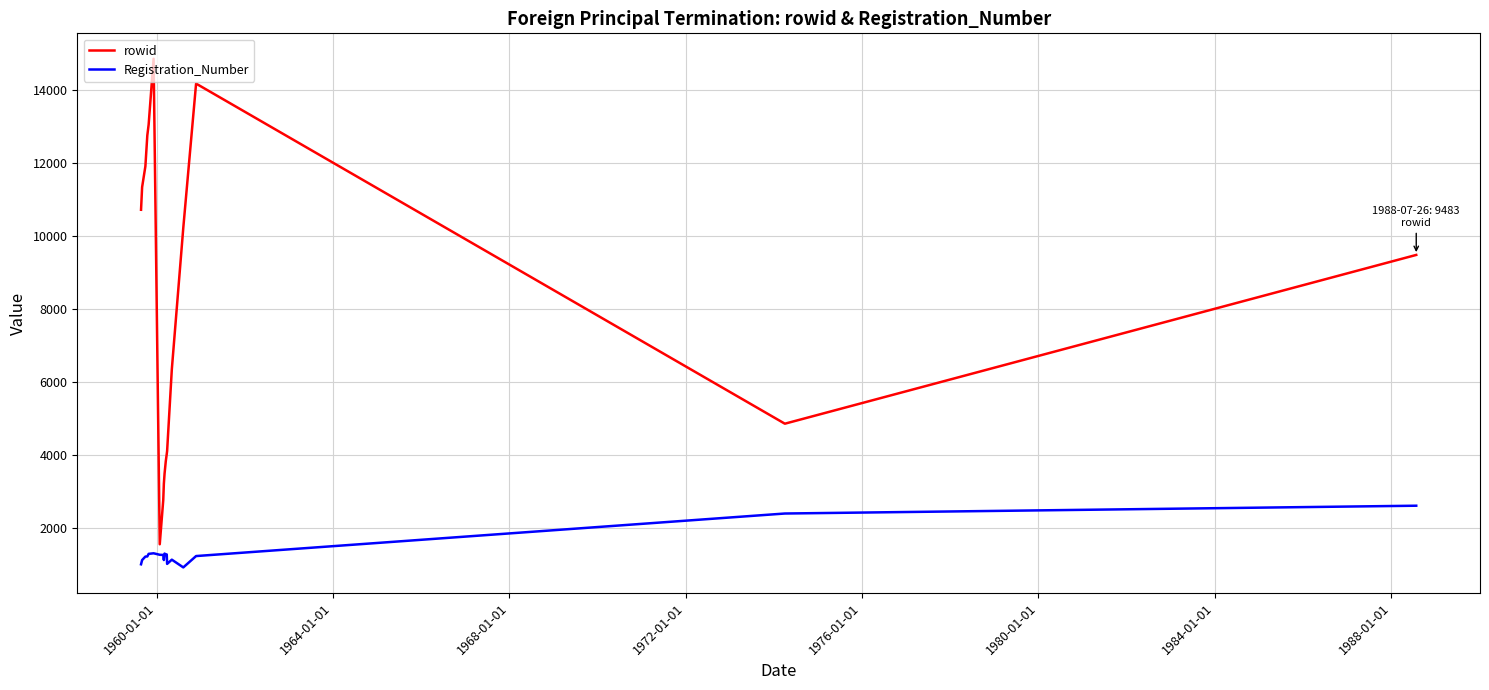

What is the difference between the maximum and minimum values in the Registration_Number series?

1691